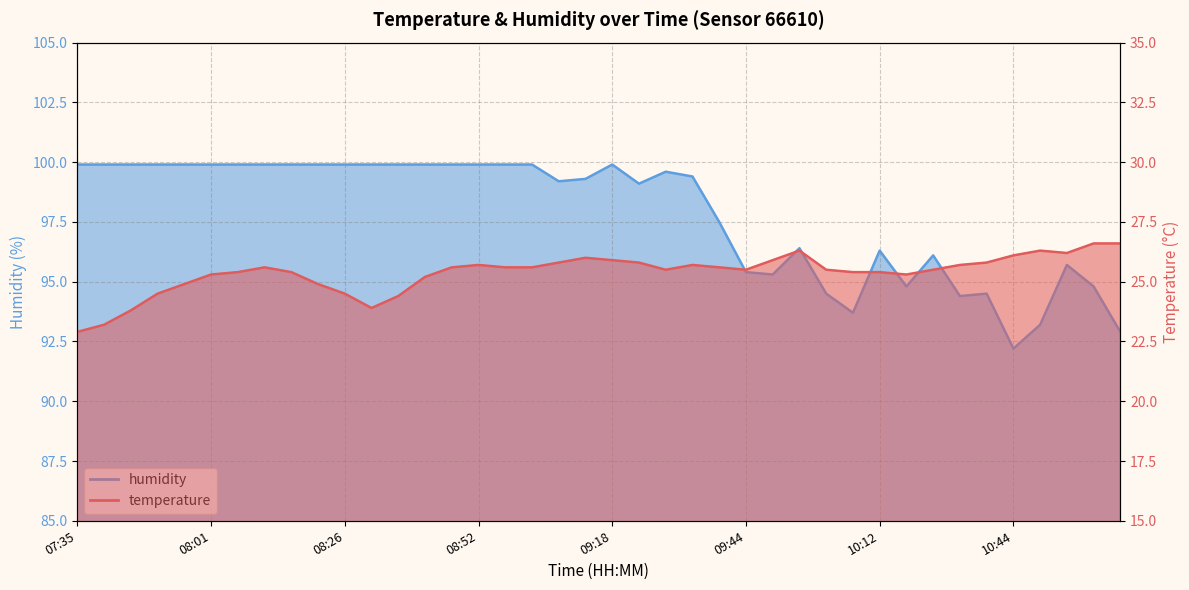

Which series has the largest total across all categories?

humidity